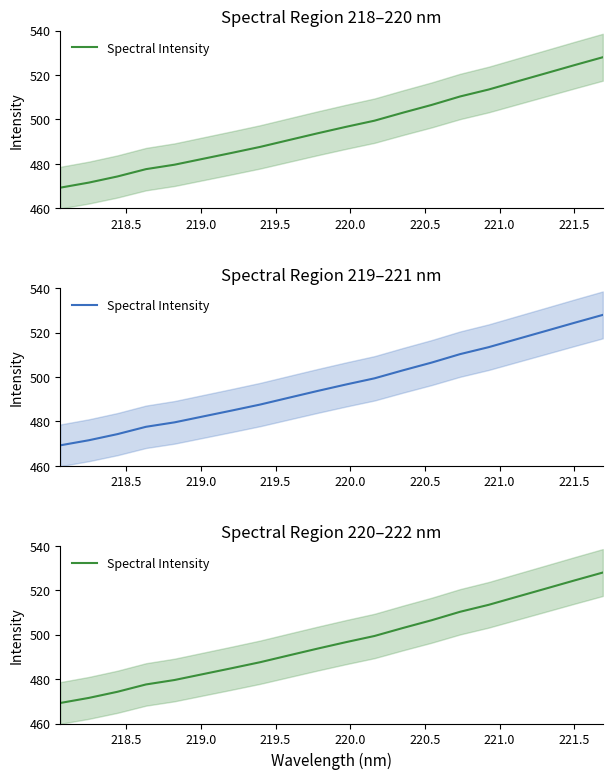

What is the minimum value shown in the chart?

469.2